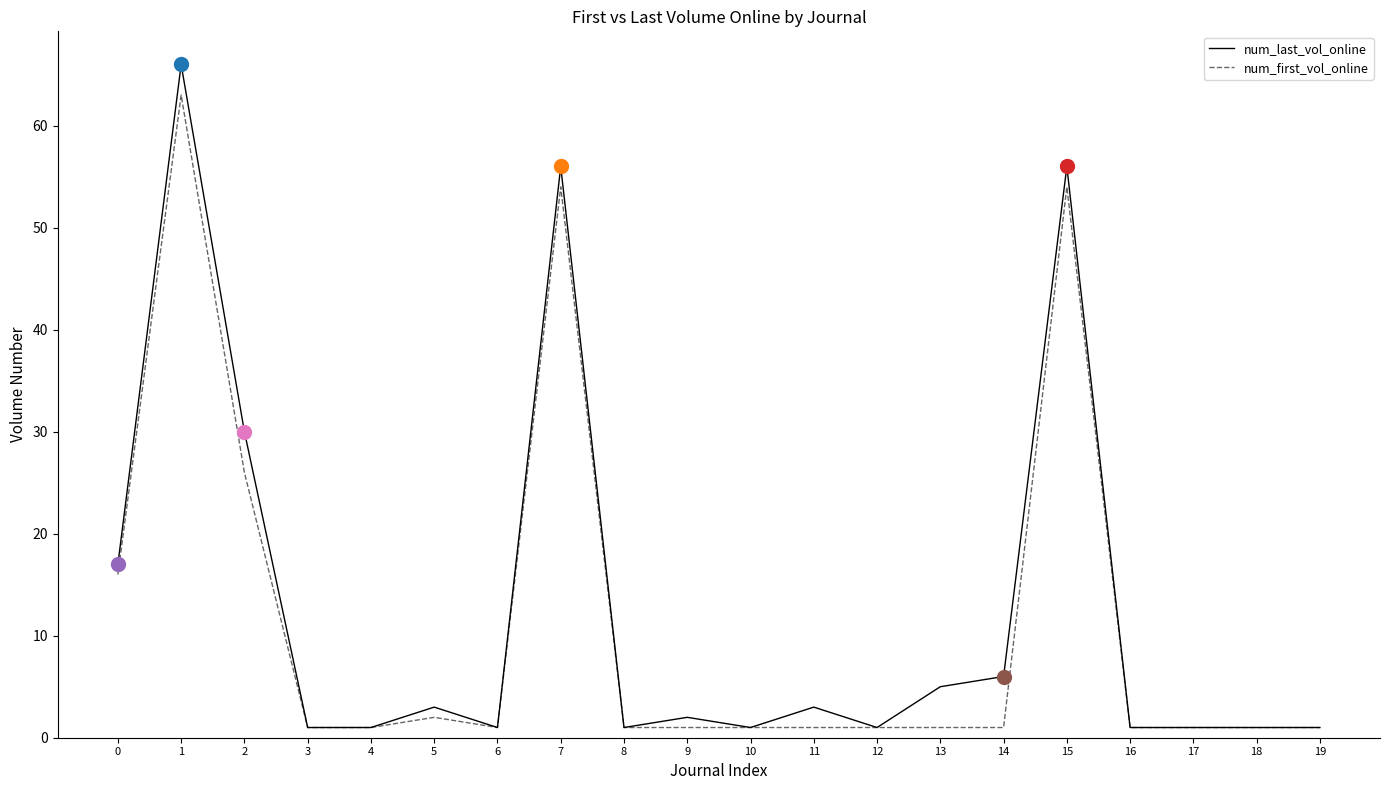

True or false: num_last_vol_online has a value of 6 at 14.

True